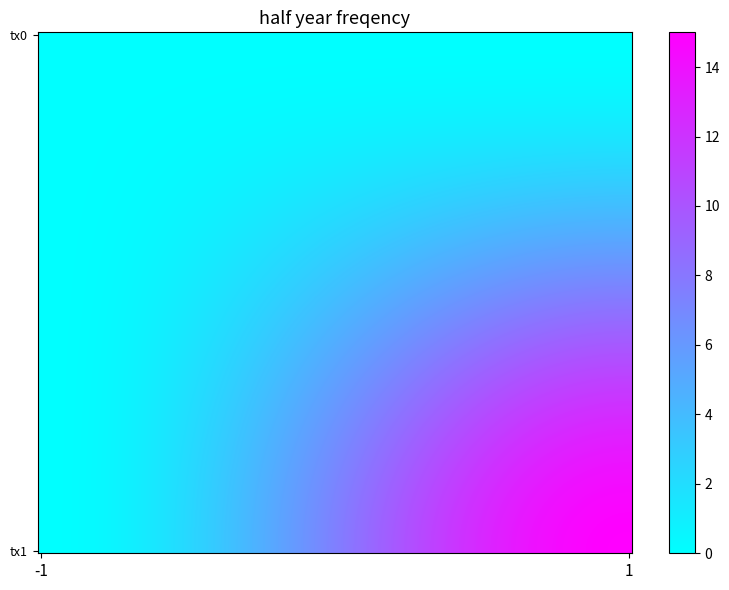

How many distinct data groups are displayed?

2